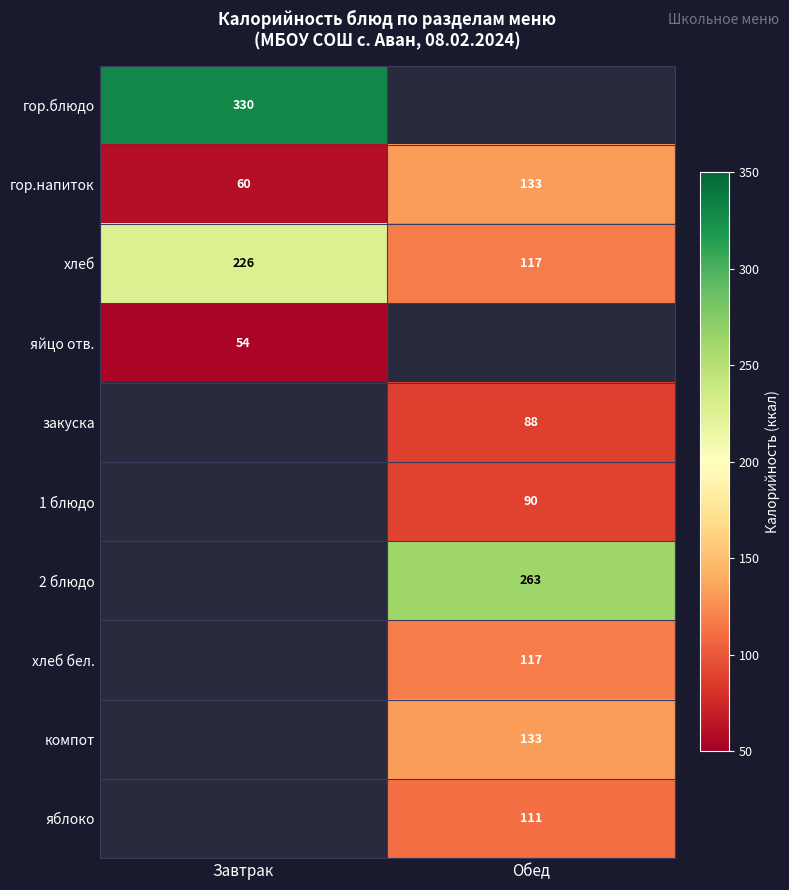

The гор.напиток series shows 48 at Обед. True or false?

False